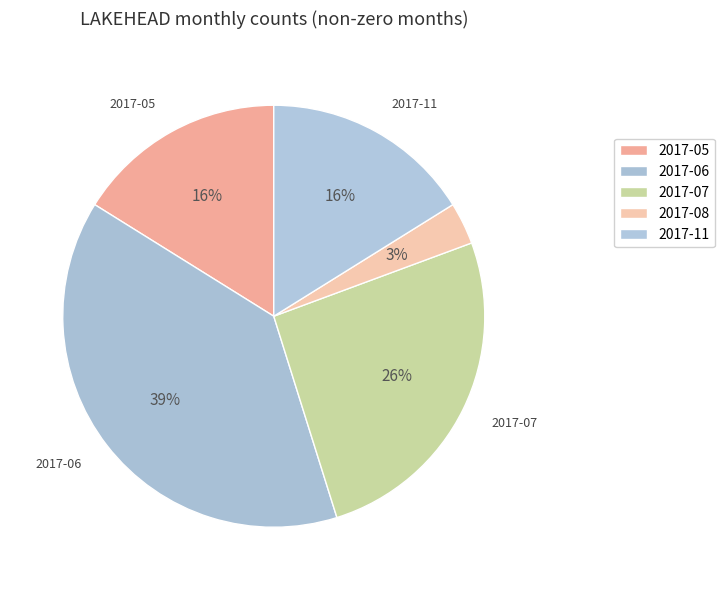

Is 2017-11 the majority of the pie?

No